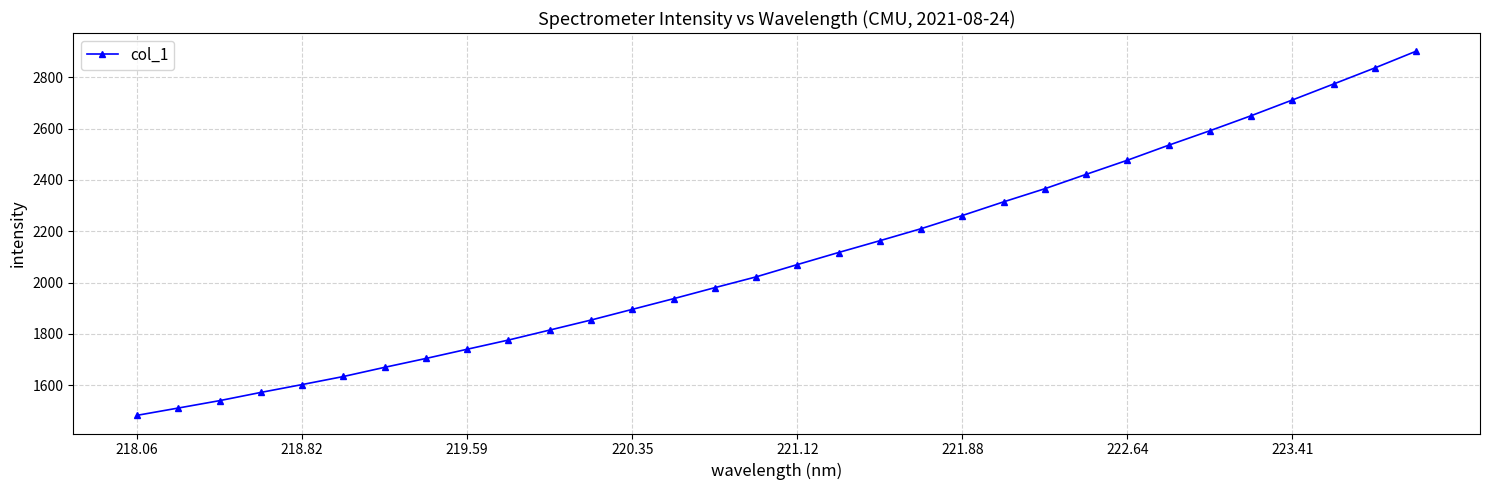

What is the value of the 32nd point from the left?

2901.5